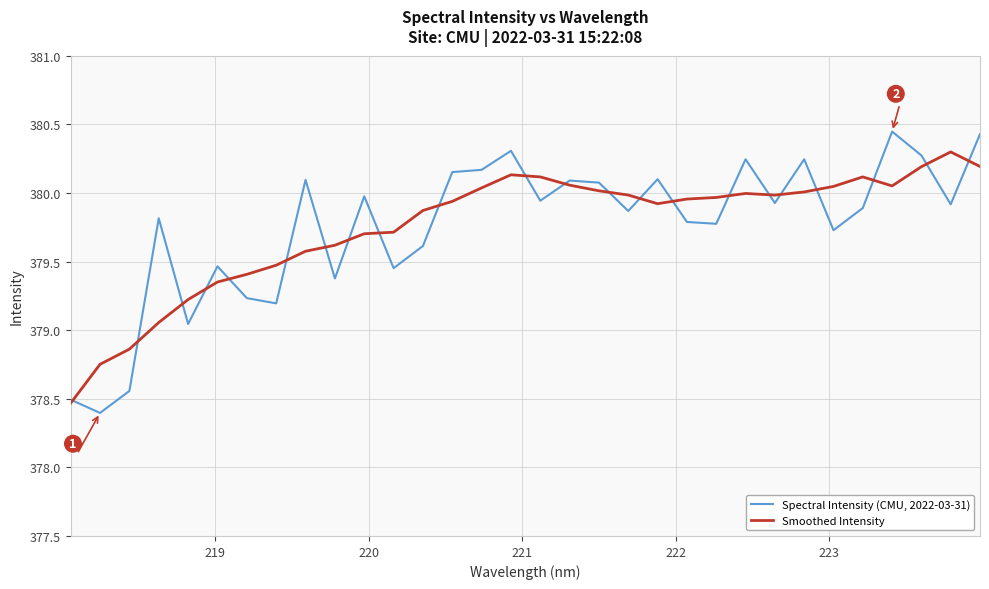

Rank the series by their maximum value, from highest to lowest.

Spectral Intensity (CMU, 2022-03-31), Smoothed Intensity